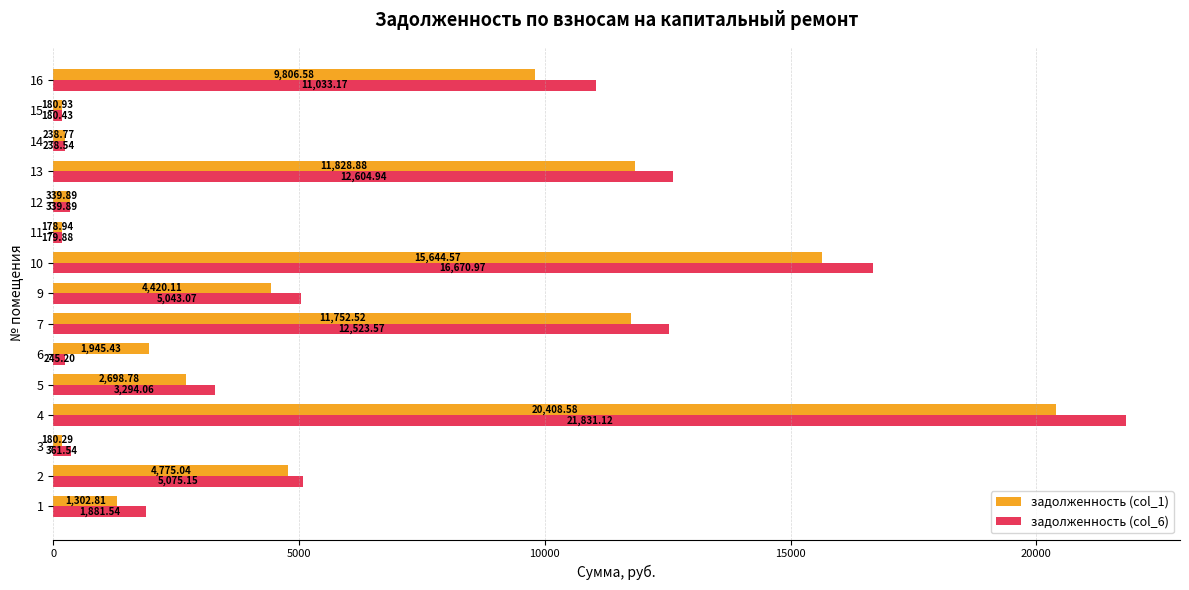

What is the sum of all задолженность (col_6) values?

91503.1